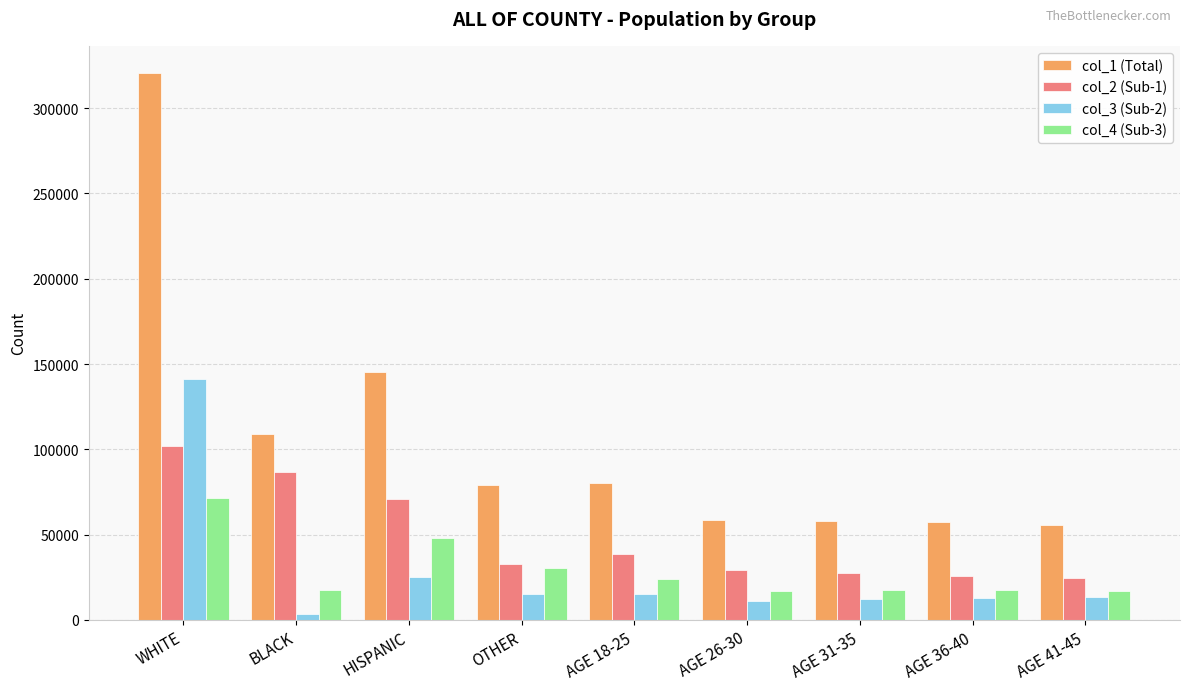

What is the difference between the maximum and second lowest values in the col_1 (Total) series?

263254